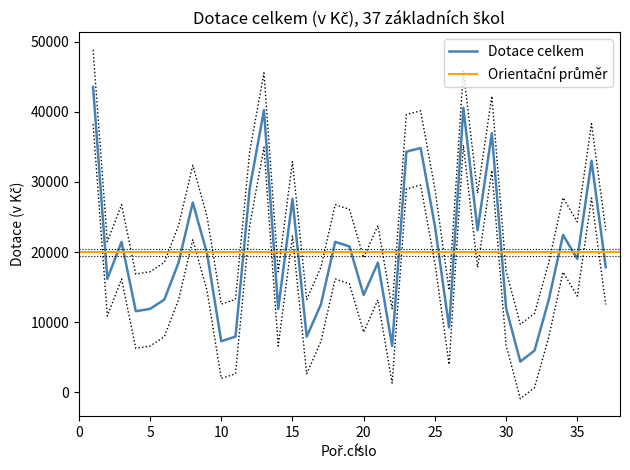

What is the highest value of the Dotace celkem series?

43560